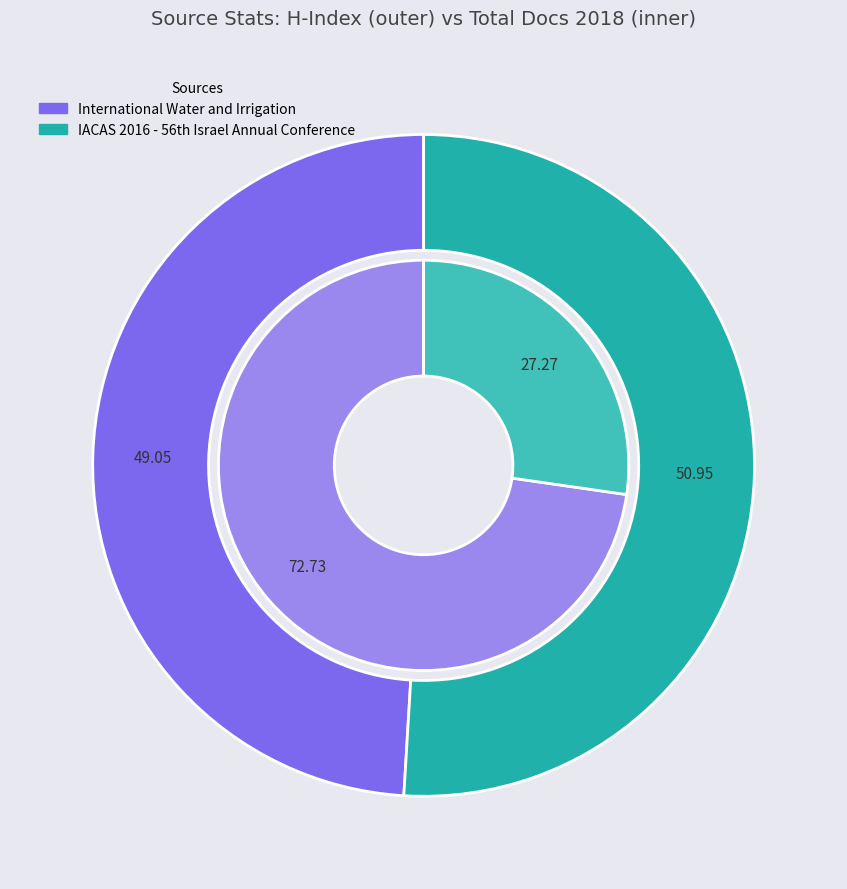

How many slices are in this pie chart?

2